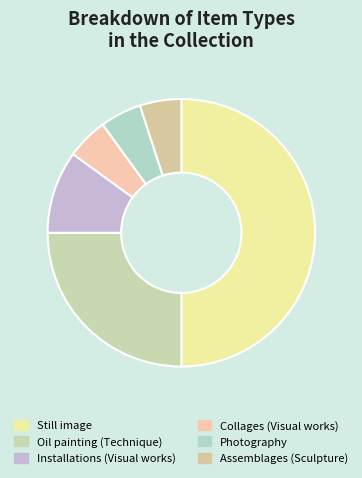

Is the sum of Assemblages (Sculpture) and Photography greater than half?

No